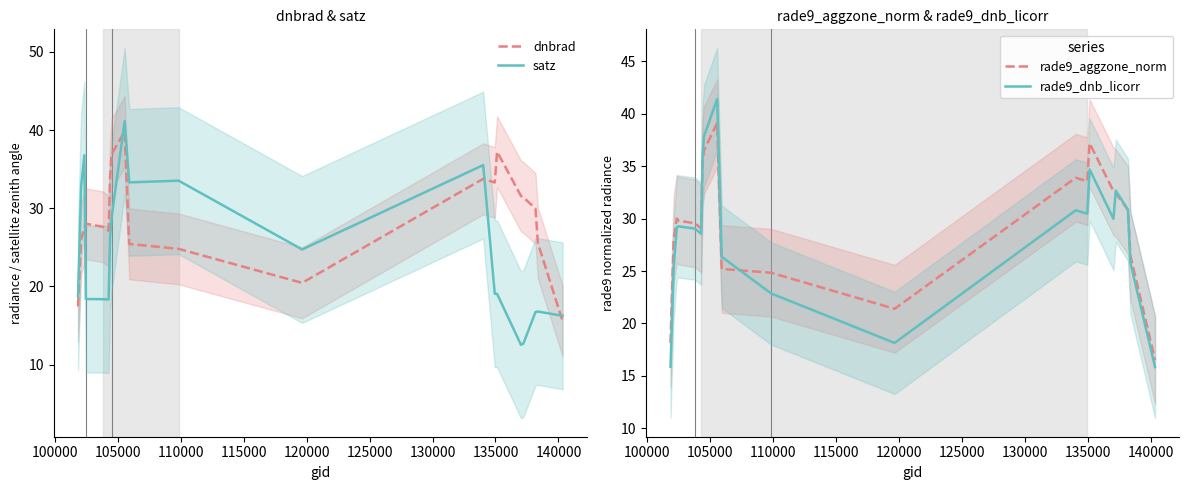

What are all the series names shown in the legend?

dnbrad, satz, rade9_aggzone_norm, rade9_dnb_licorr